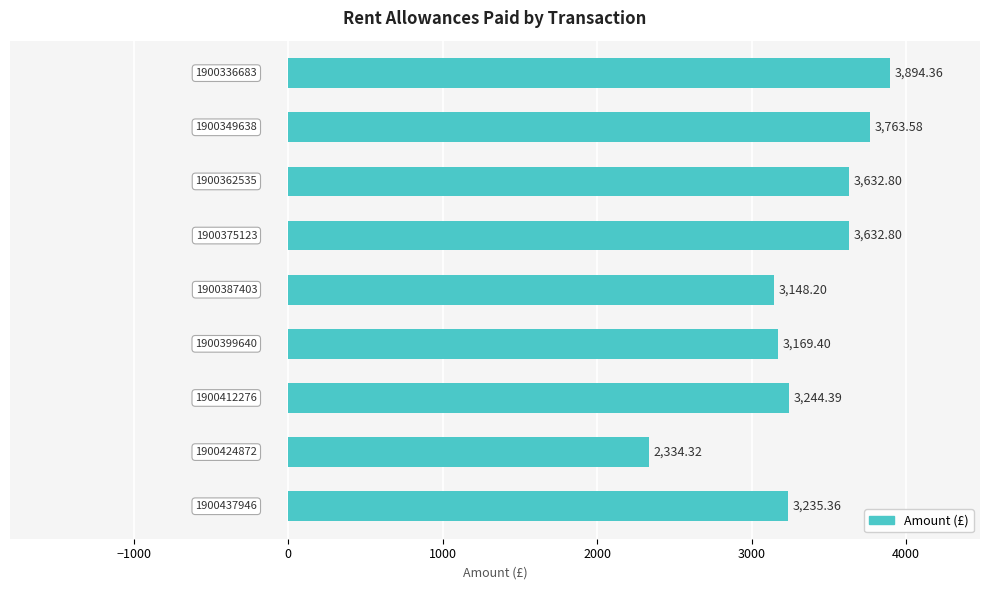

What is the difference between the maximum and minimum values?

1560.0